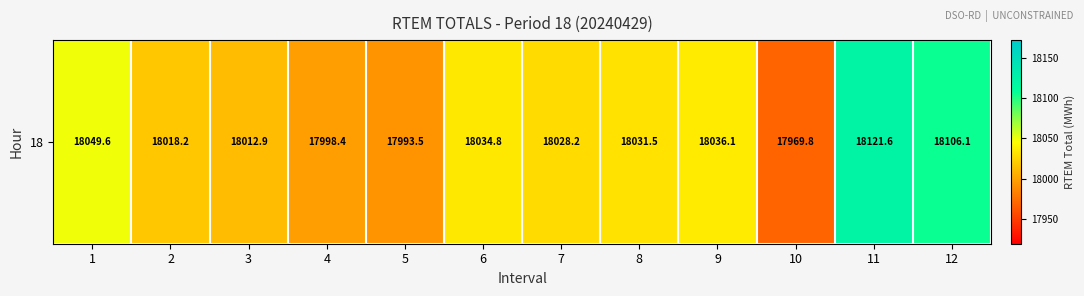

Reading right to left, extract all data points from this chart.

18106.1	18121.6	17969.8	18036.1	18031.5	18028.2	18034.8	17993.5	17998.4	18012.9	18018.2	18049.6